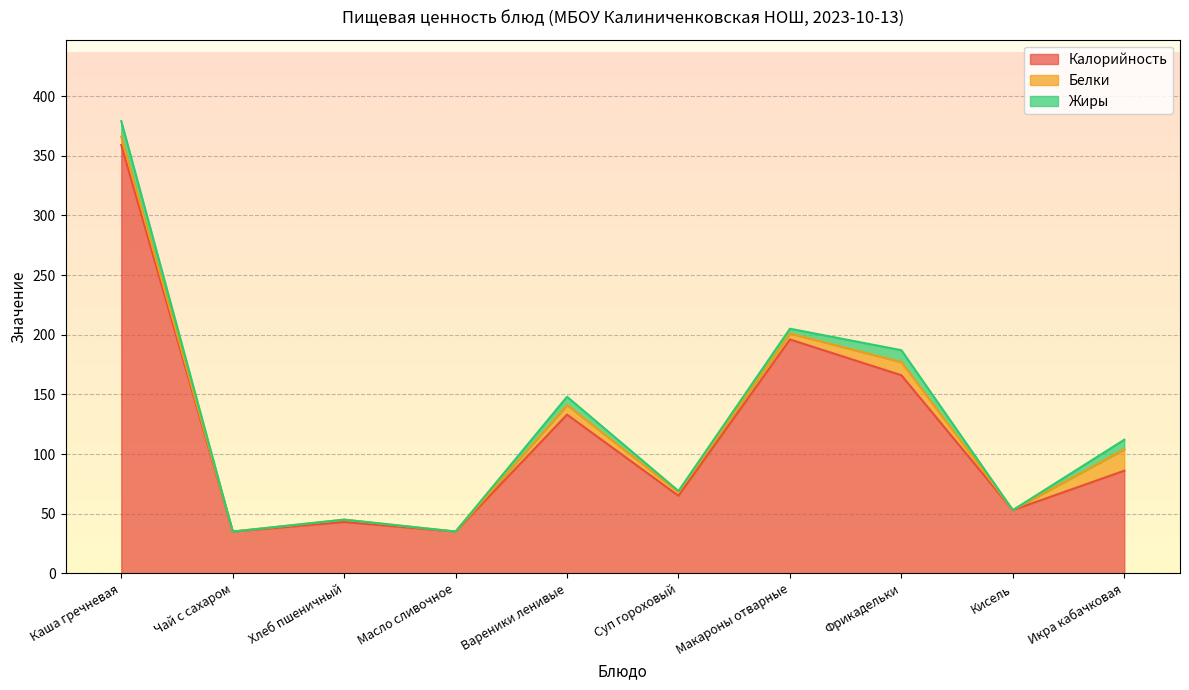

How many positive values does the Белки series have?

7